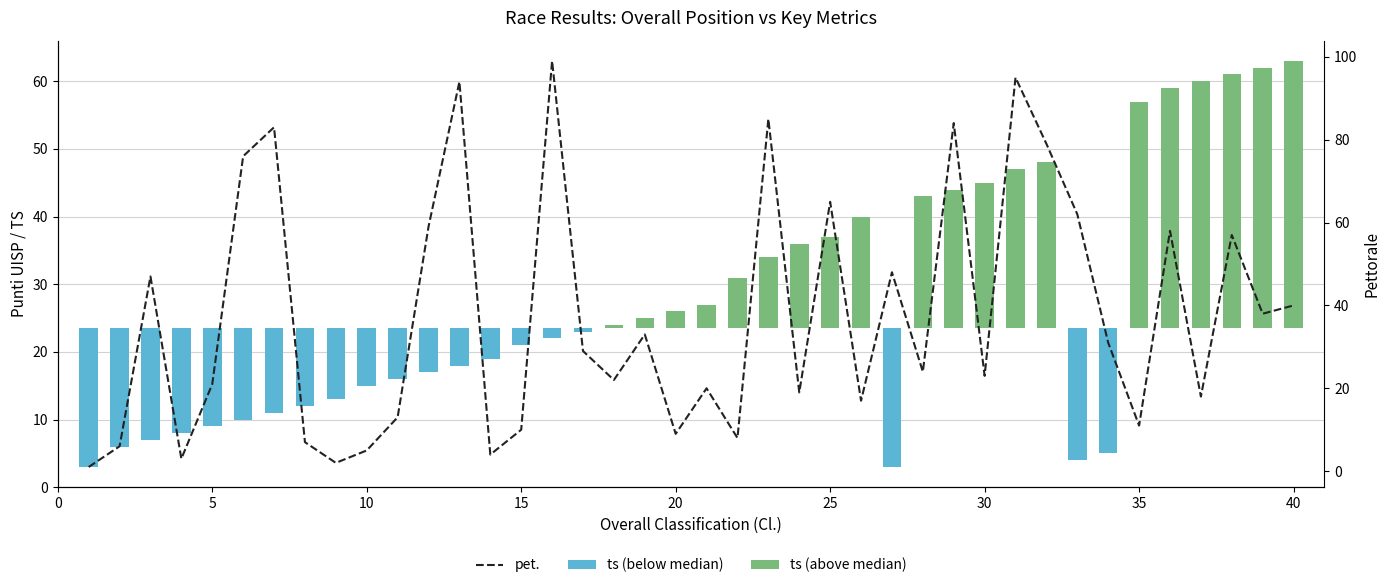

How many data points does each series have?

40